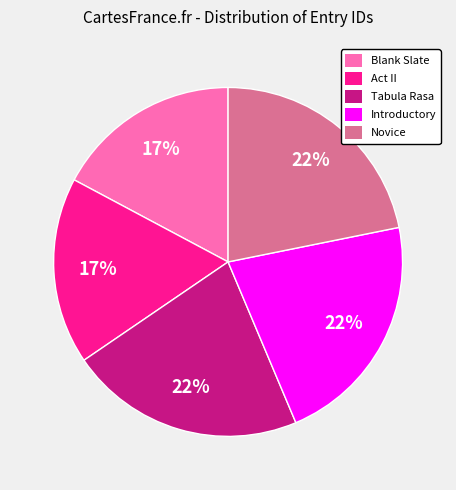

To the nearest percent, what is the average slice percentage?

20%